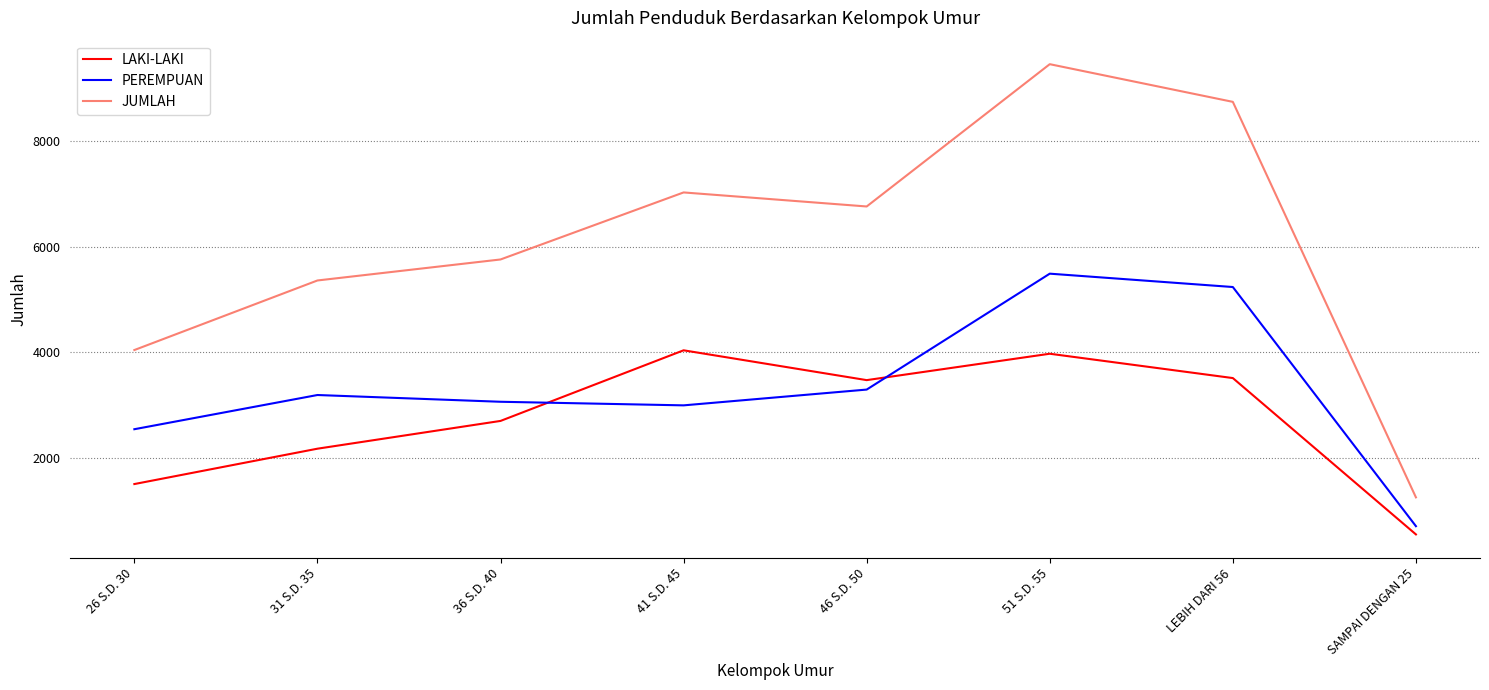

Which label corresponds to the smallest value in the chart?

SAMPAI DENGAN 25